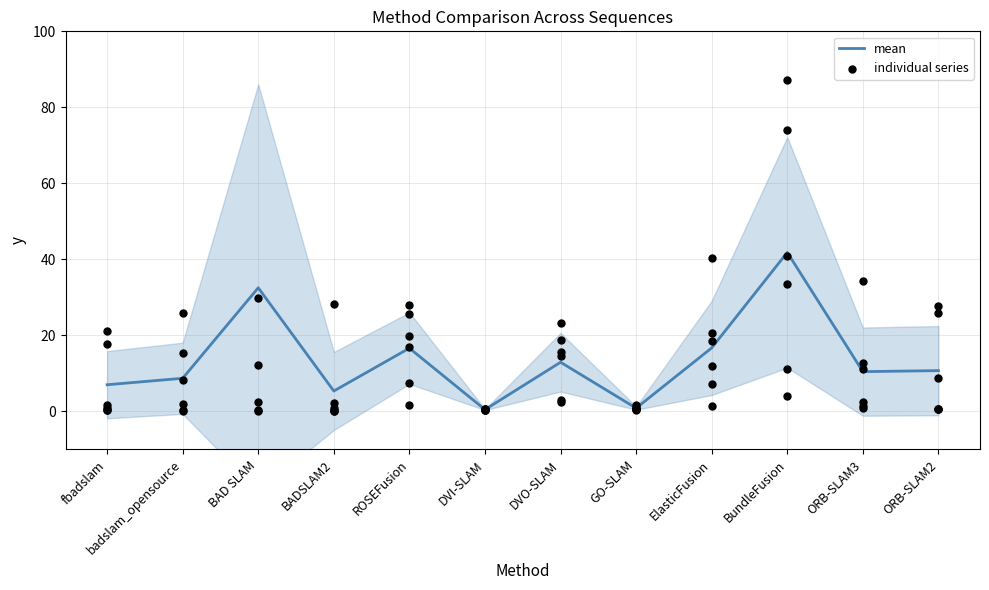

Between BADSLAM2 and ORB-SLAM3, which is larger?

ORB-SLAM3